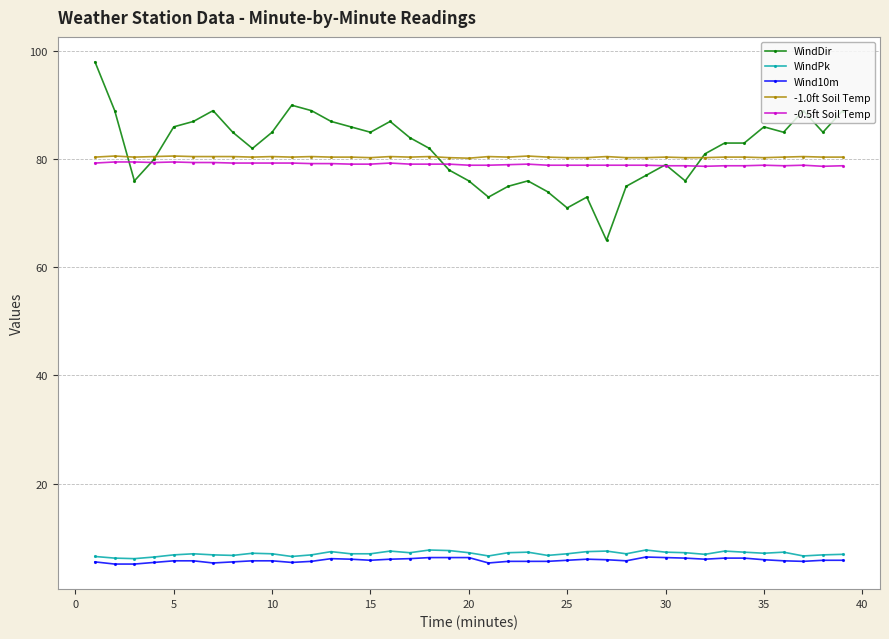

Which series has the widest spread of values?

WindDir